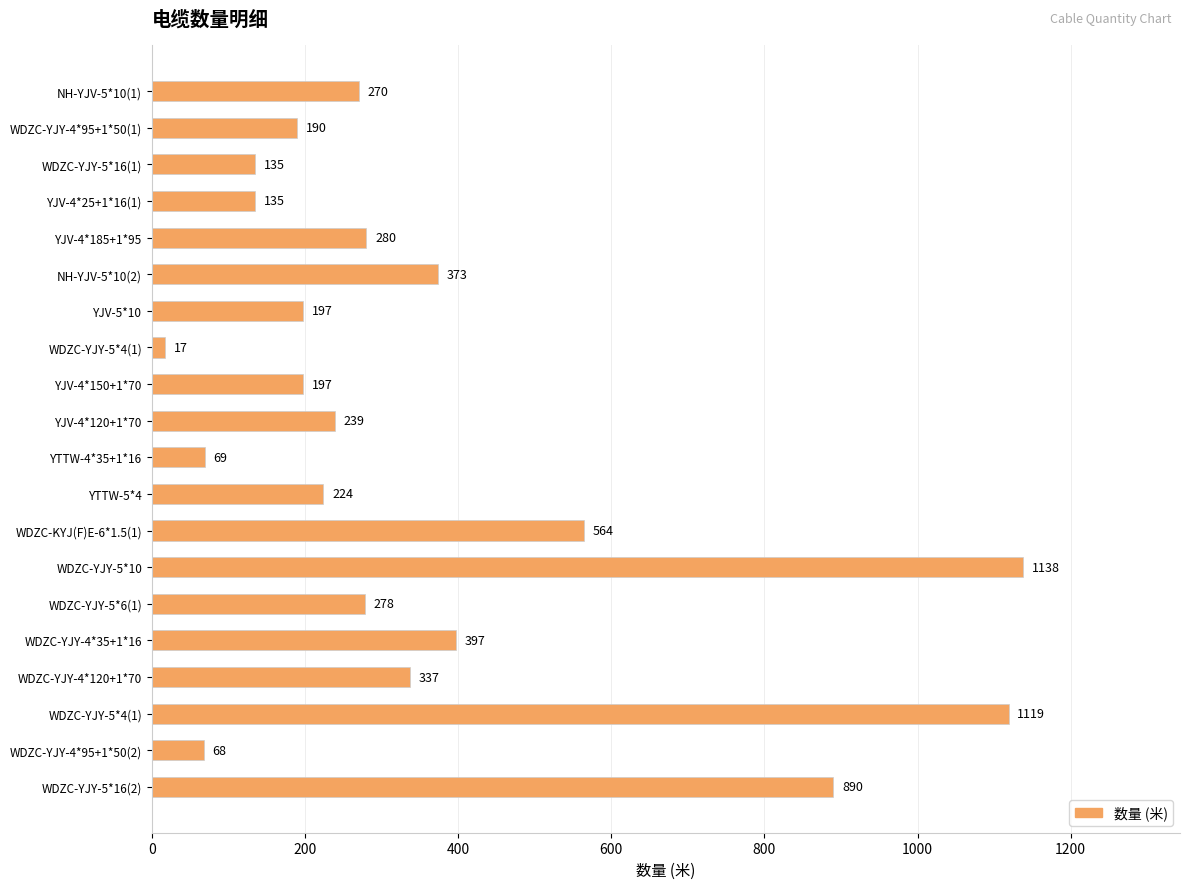

How many data points does each series have?

20